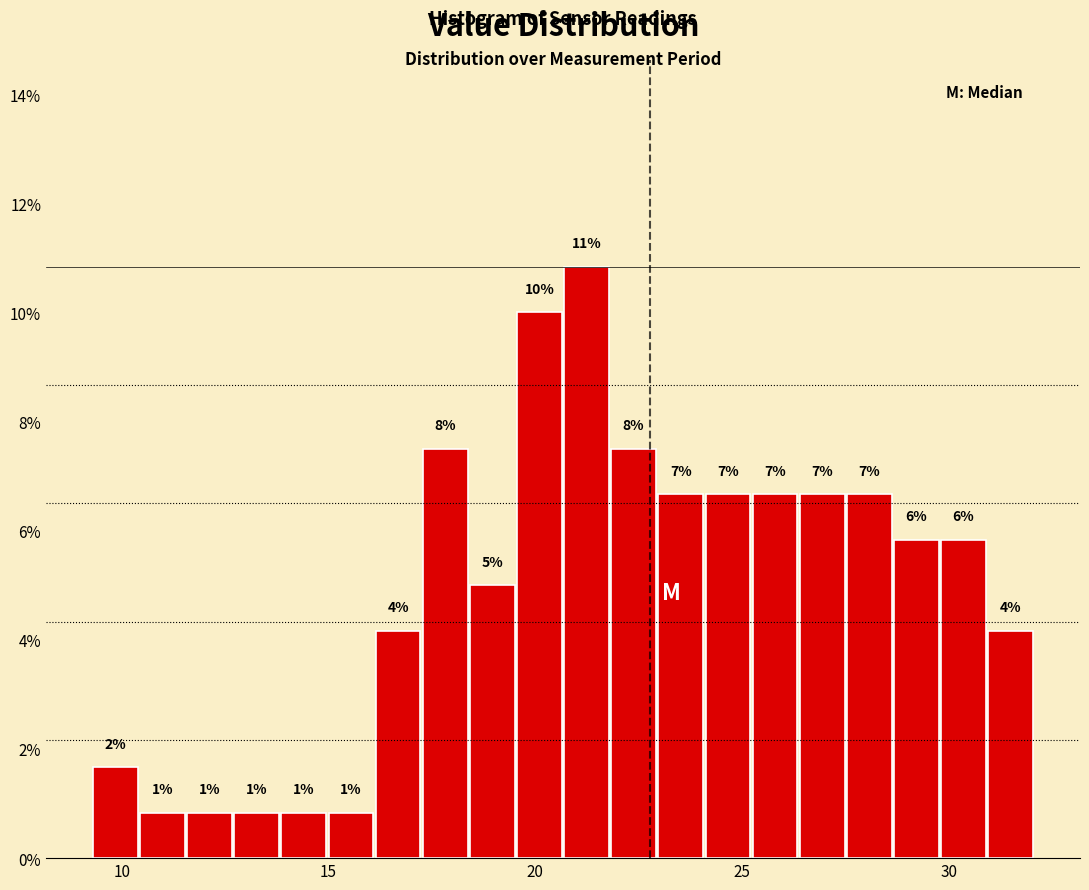

Read against the x-axis, roughly where is the centre of the tallest bar?

21.0